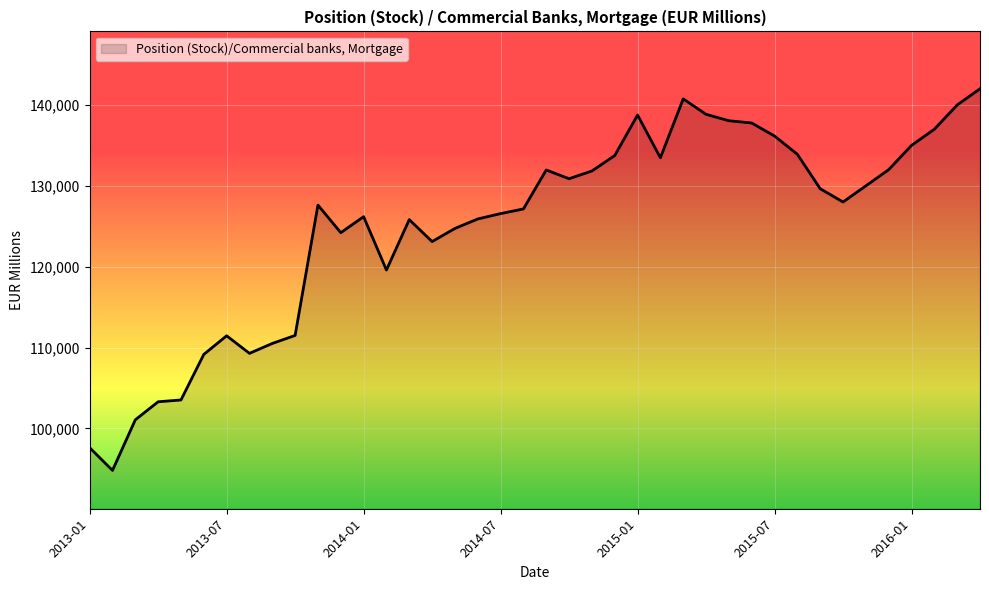

What is the minimum value shown in the chart?

94803